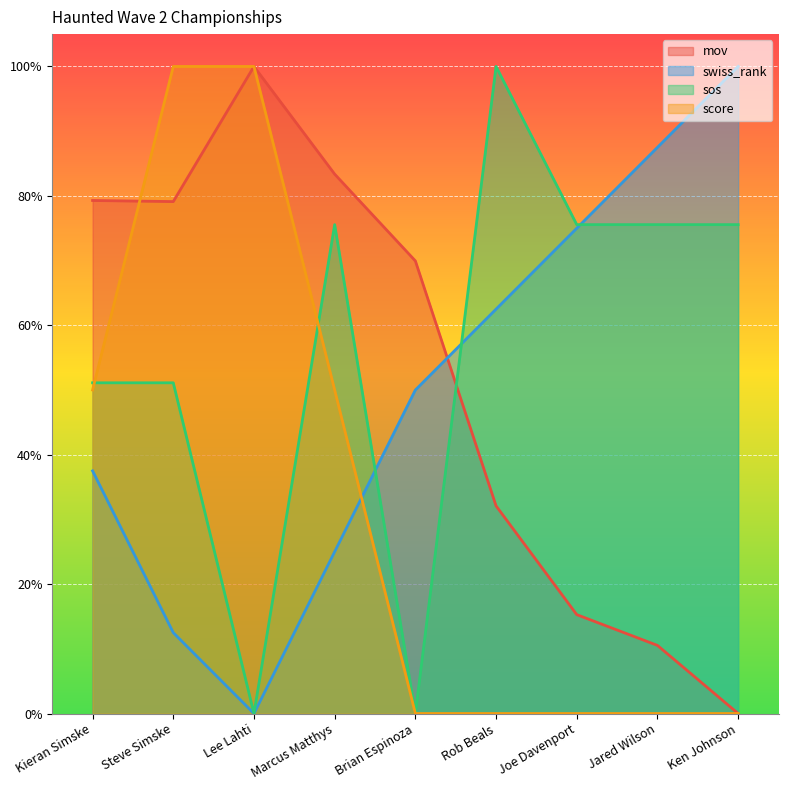

What is the spread (max minus min) of values at Rob Beals?

1.0